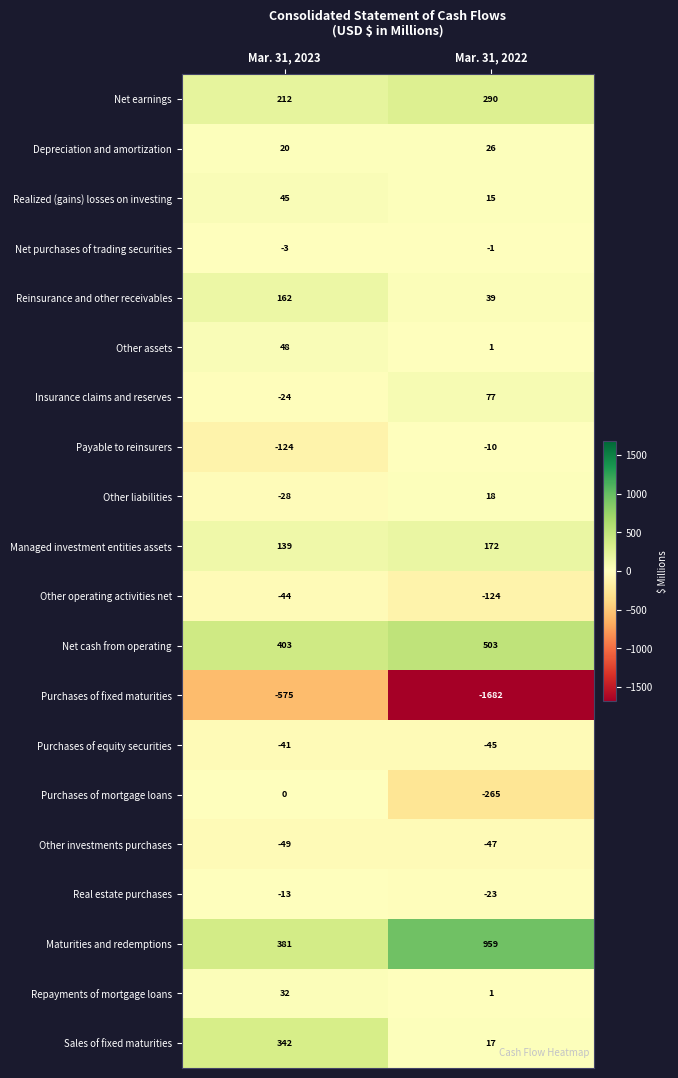

The value of Purchases of equity securities at Mar. 31, 2022 is -45. True or false?

True